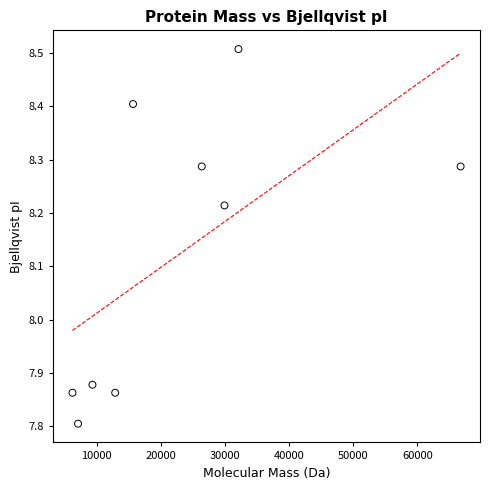

What is the range of Y values (max minus min)?

0.7